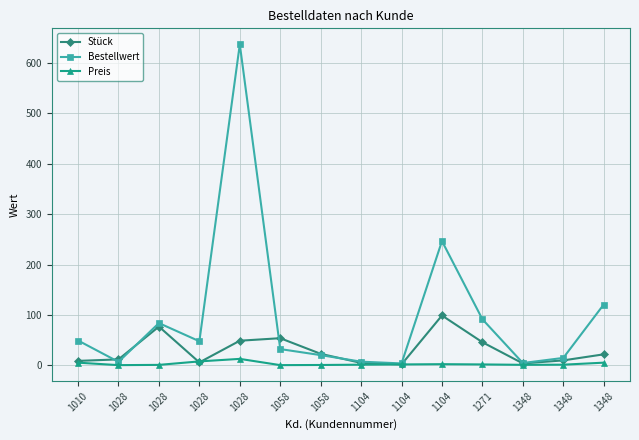

What is the difference between the second highest and minimum values in the Stück series?

75.0